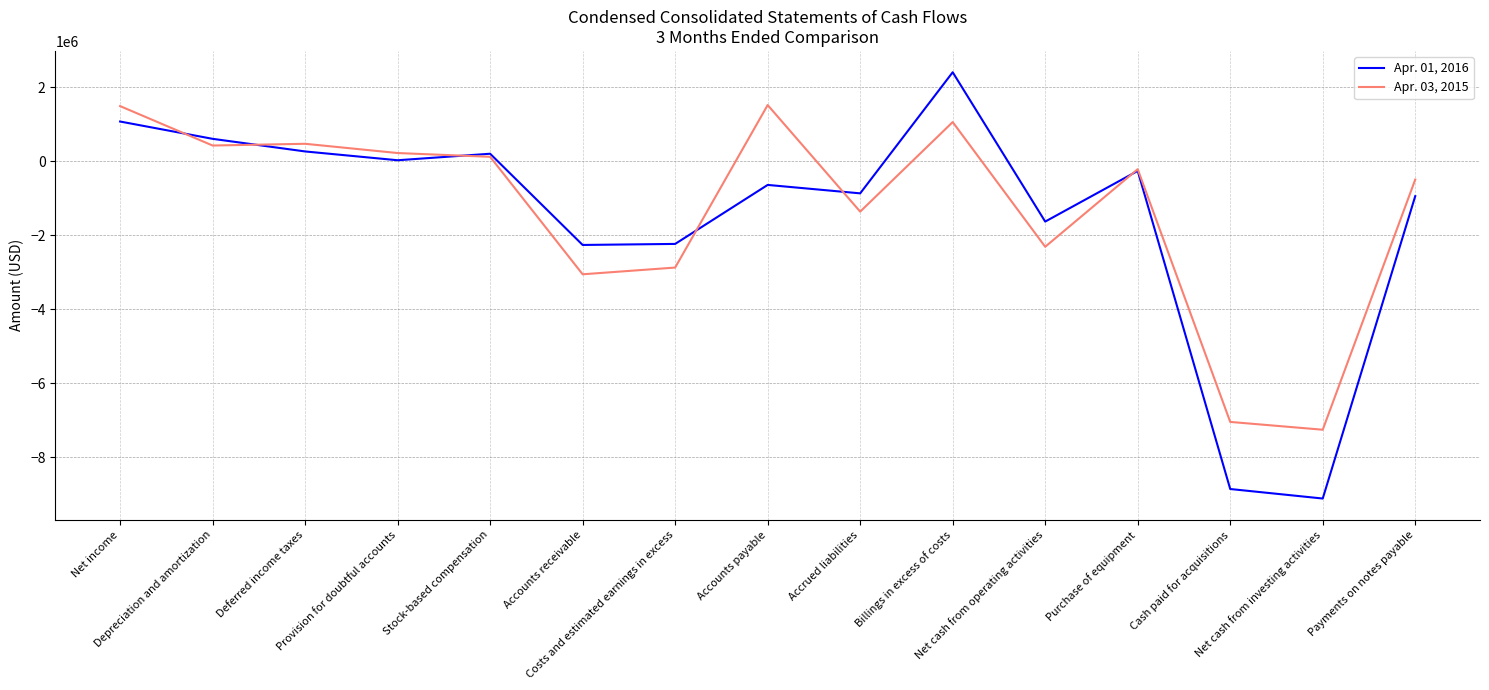

Which series has the largest range (max minus min)?

Apr. 01, 2016